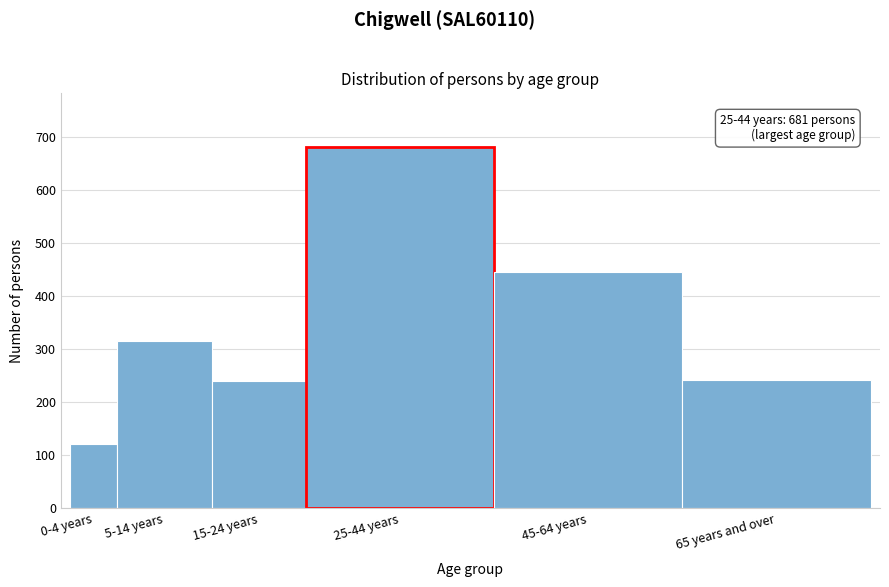

Which label corresponds to the largest value in the chart?

25-44 years